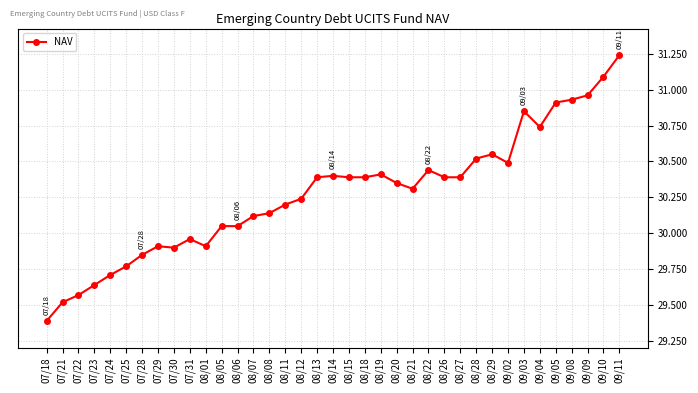

Which has a higher value, 08/19 or 07/18?

08/19